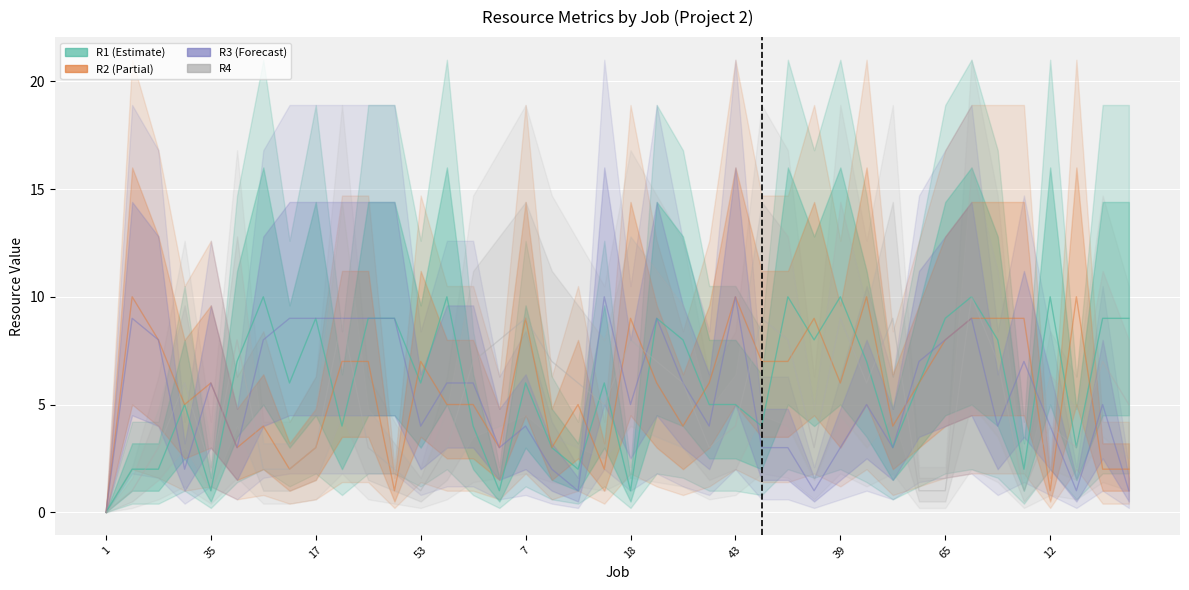

True or false: R1 has more than 2 interior local peaks.

True